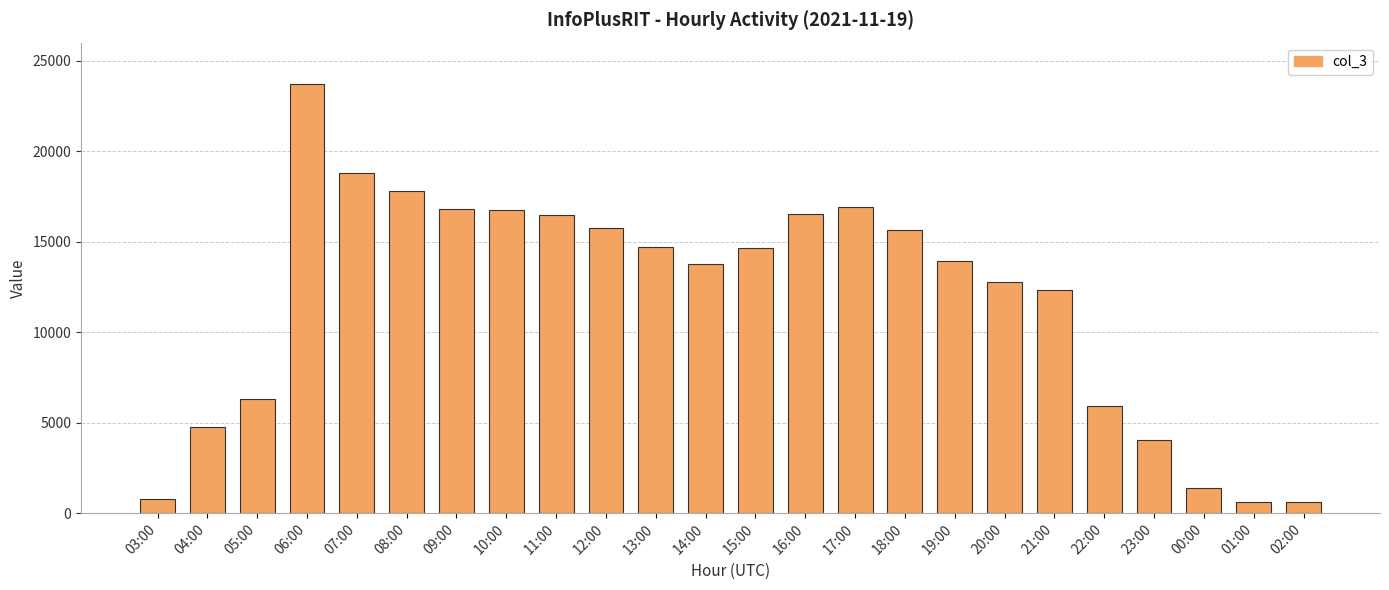

At which label is the value closest to 12163?

21:00